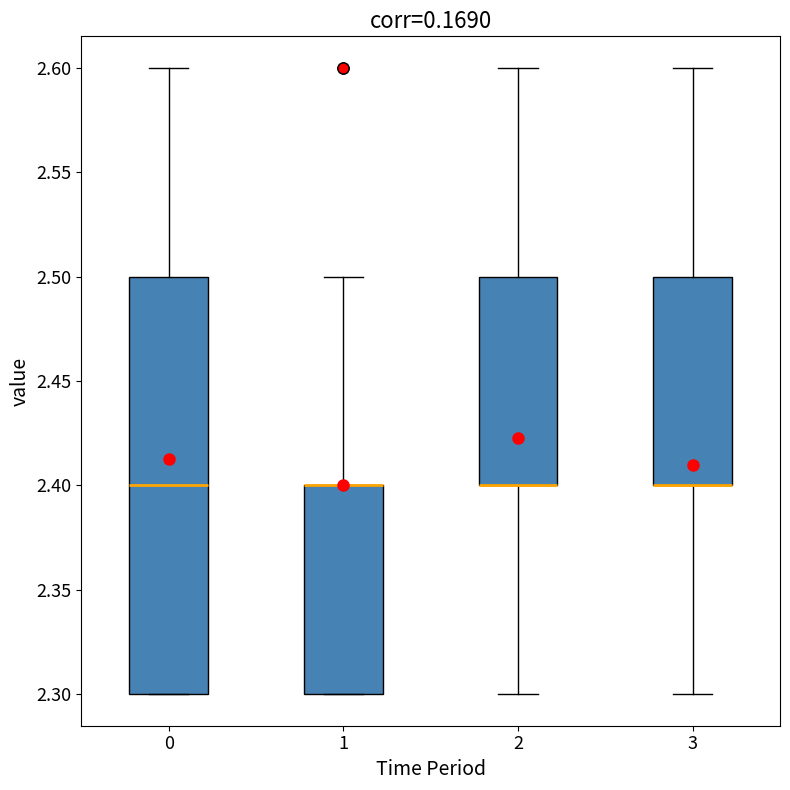

Where does the upper whisker of the box at x = 1 end on the y-axis? The values are not printed on the chart, so give them approximately, as read against the axis.

2.5